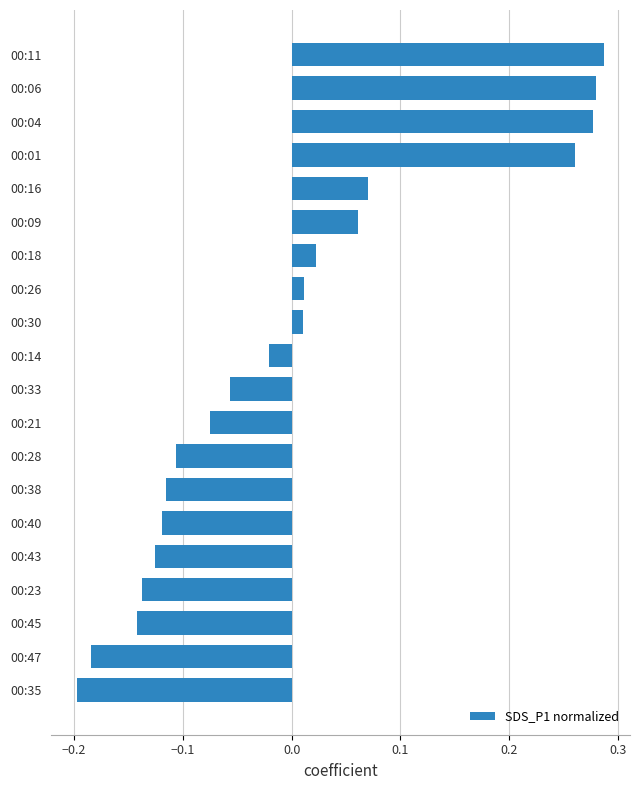

Count the number of categories in the chart.

20